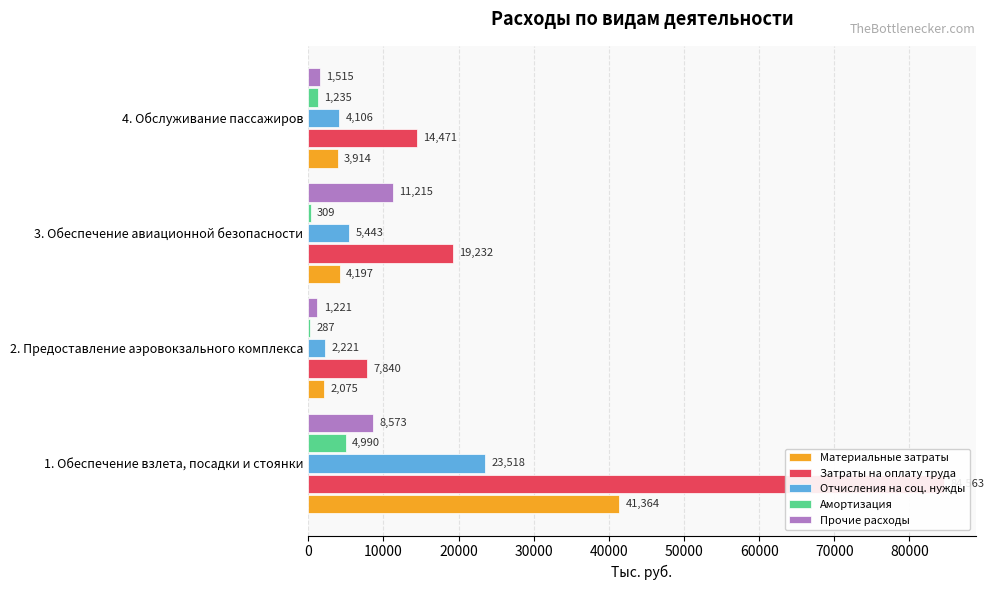

Reading left to right, transcribe all the data shown in this chart.

Материальные затраты: 41363.5	2075.1	4197.4	3914.0
Затраты на оплату труда: 84562.8	7840.2	19231.8	14471.4
Отчисления на соц. нужды: 23518.4	2221.2	5443.1	4105.9
Амортизация: 4990.1	287.4	309.3	1235.4
Прочие расходы: 8573.5	1221.1	11214.9	1515.3